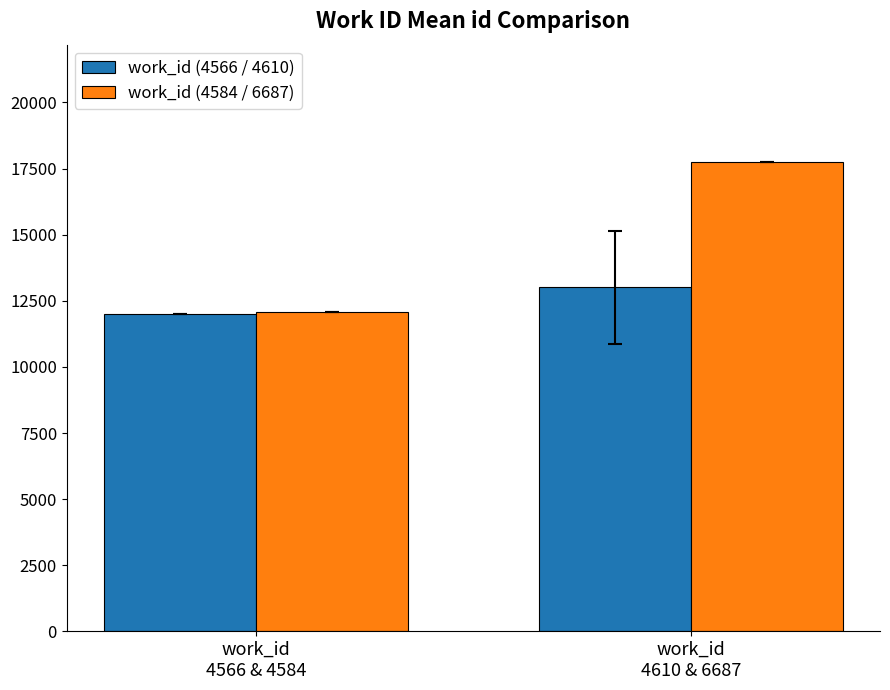

Which series has the widest spread of values?

work_id (4584 / 6687)